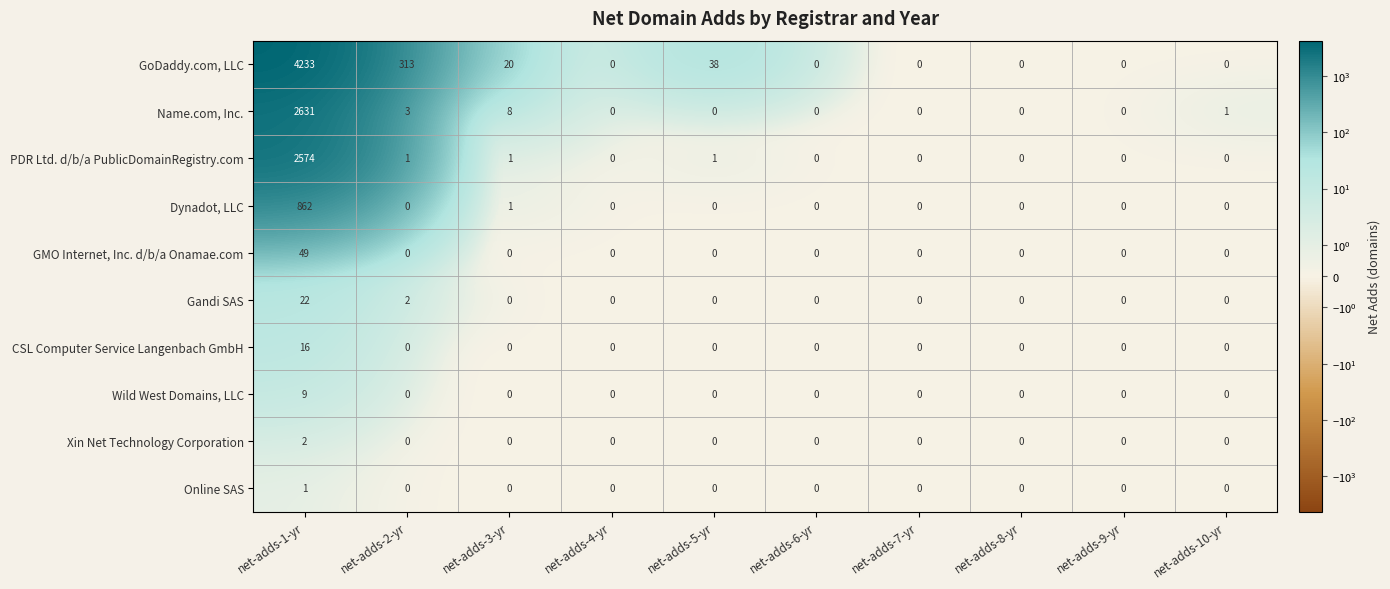

What is the maximum value shown in the chart?

4233